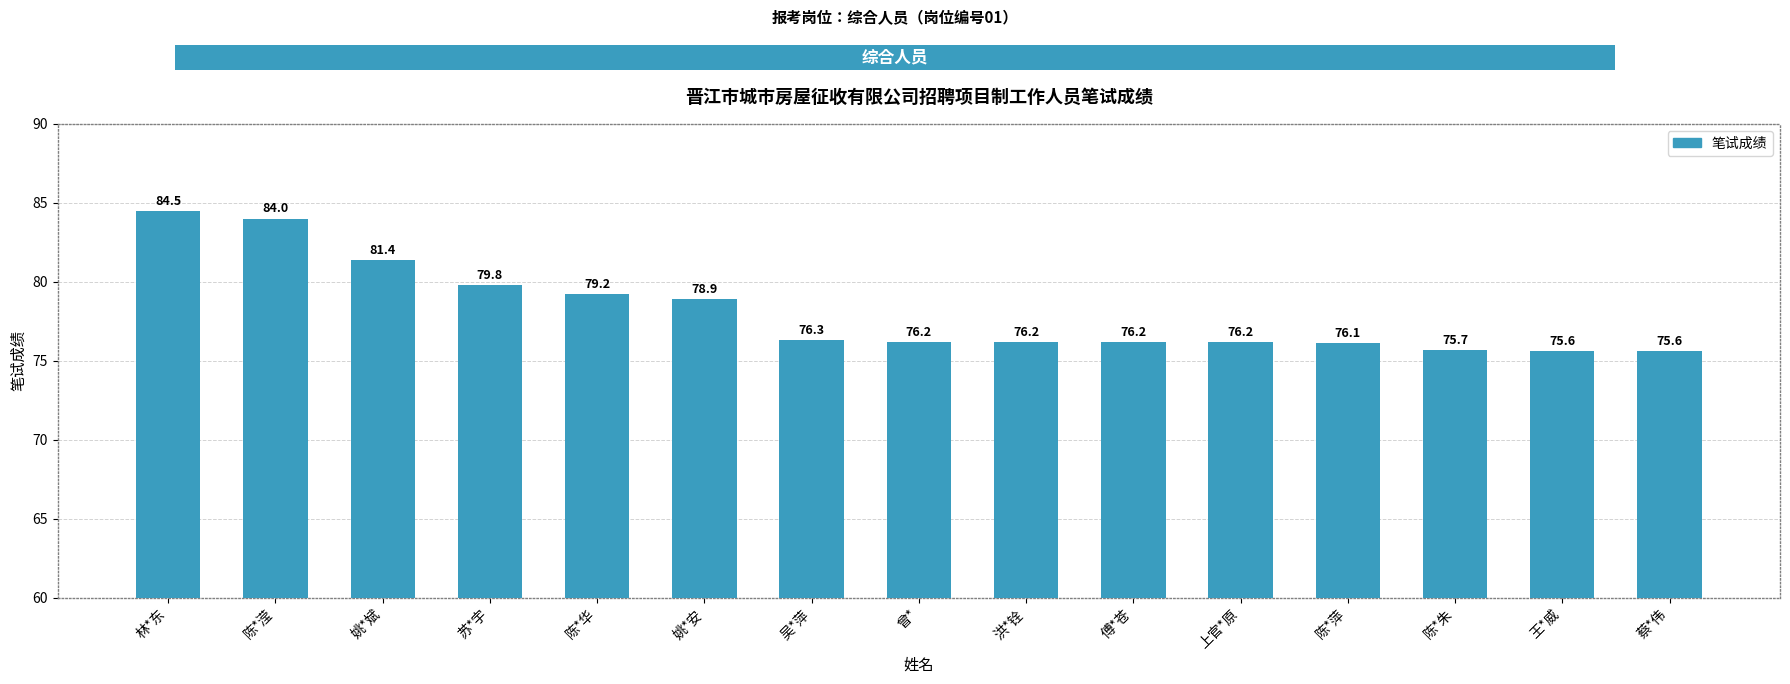

Rank the categories by value from highest to lowest.

林*东, 陈*滢, 姚*斌, 苏*宇, 陈*华, 姚*安, 吴*萍, 曾*, 洪*铨, 傅*苍, 上官*原, 陈*萍, 陈*朱, 王*威, 蔡*伟